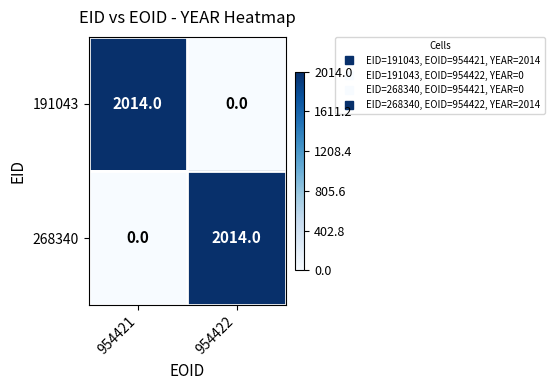

Rank the categories by 191043 value from lowest to highest.

954422, 954421